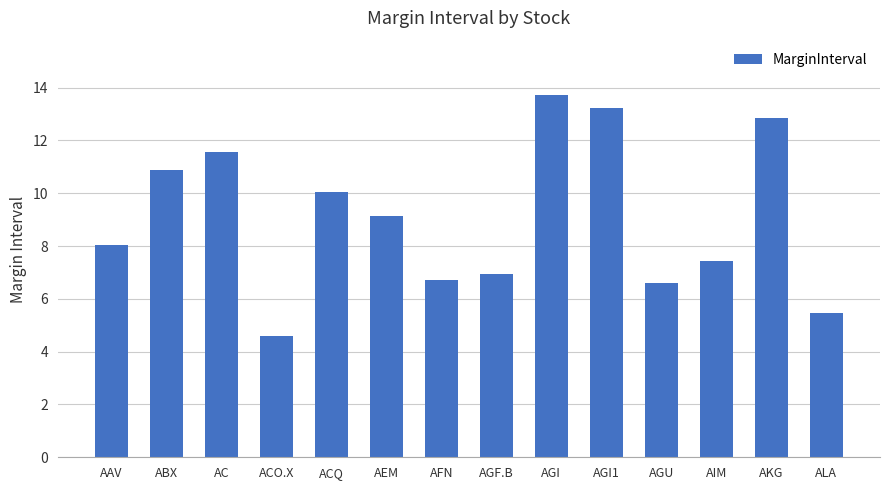

Reading left to right, extract all data points from this chart.

8.0	10.9	11.5	4.6	10.1	9.2	6.7	6.9	13.7	13.2	6.6	7.4	12.8	5.5